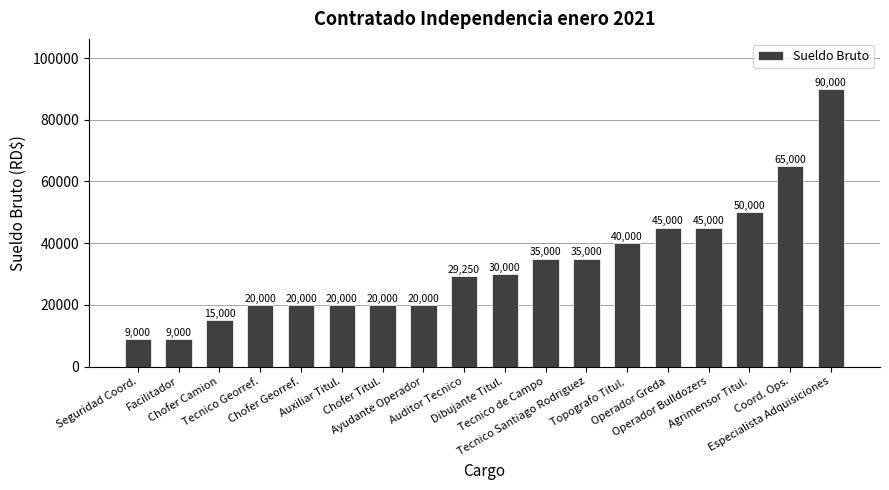

What is the maximum value shown in the chart?

90000